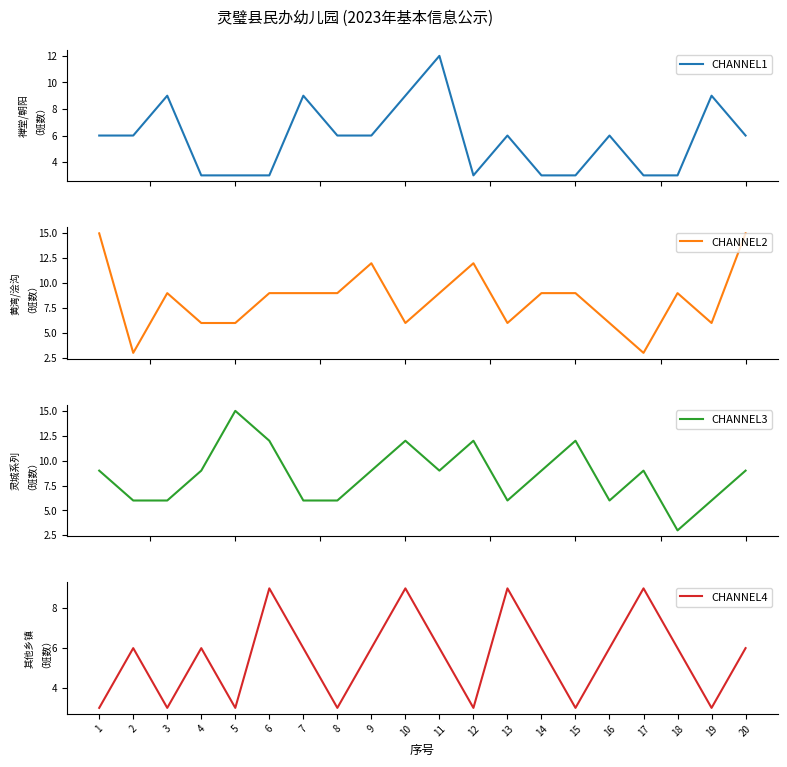

What is the sum of the CHANNEL2 values at 7 and 11?

18